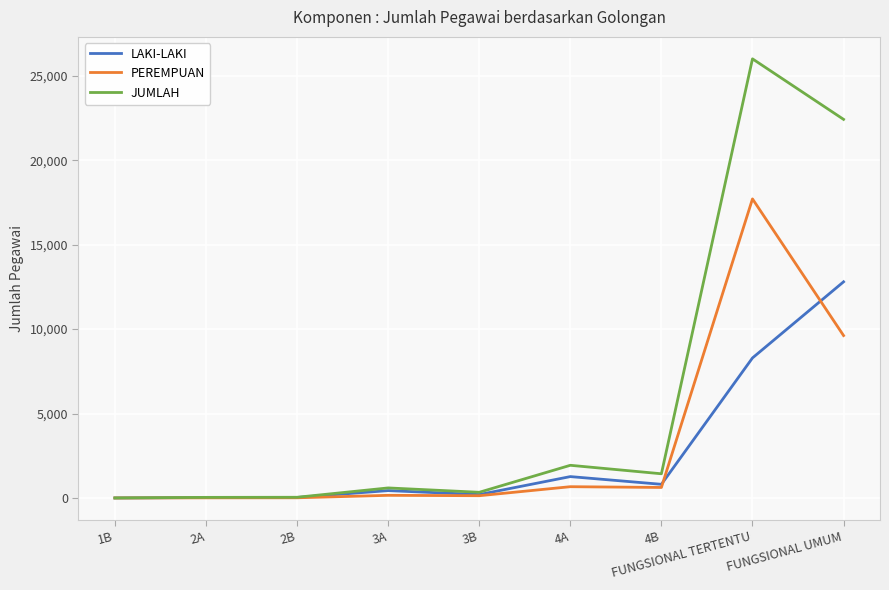

At which label does PEREMPUAN reach its peak?

FUNGSIONAL TERTENTU